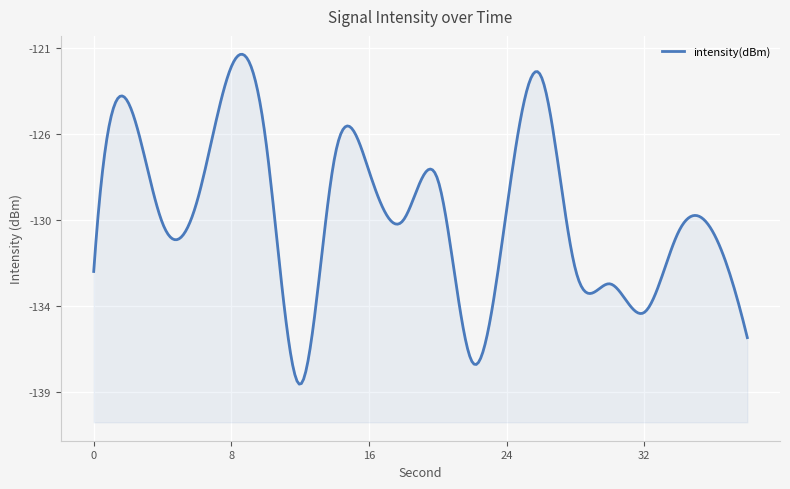

What is the change in value from 4 to 6?

+1.1